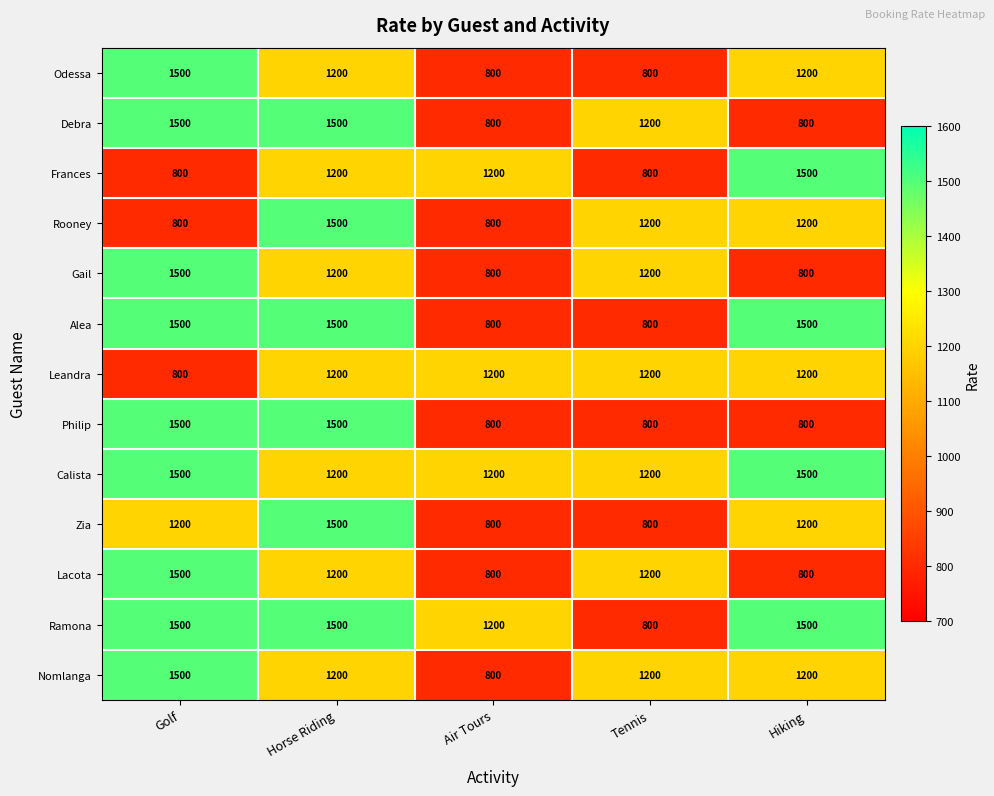

What is the spread (max minus min) of values at Tennis?

400